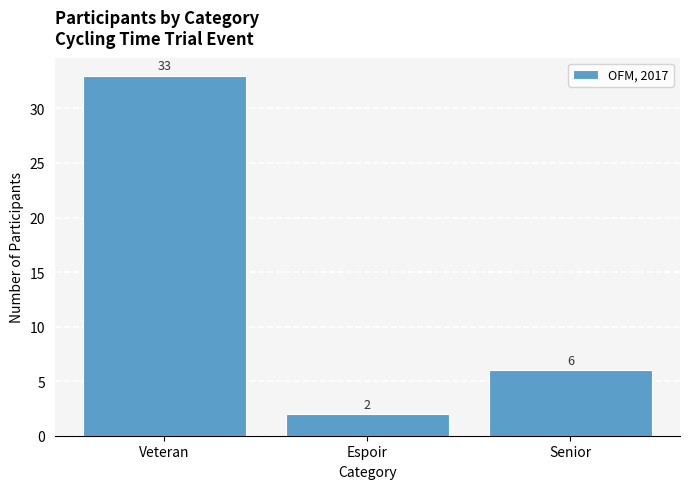

Reading left to right, extract all data points from this chart.

Veteran=33	Espoir=2	Senior=6